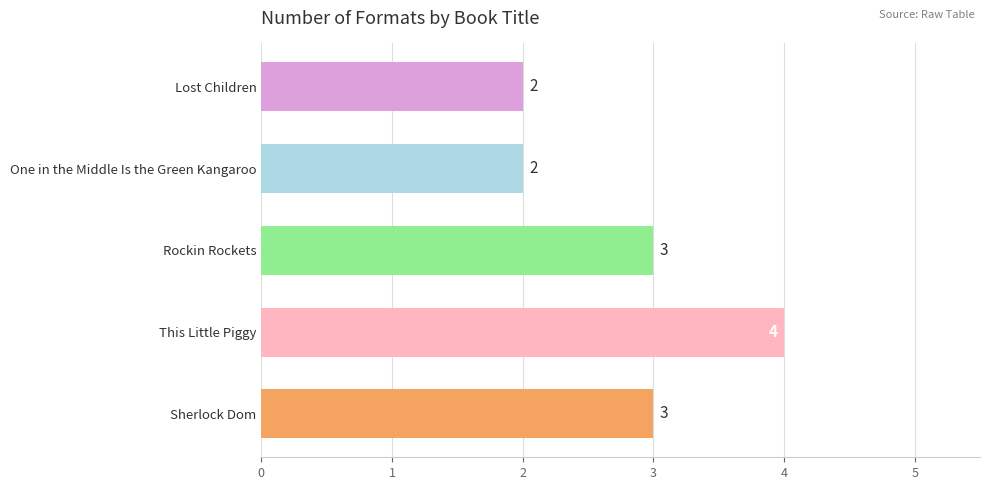

Reading top to bottom, extract all data points from this chart.

2	2	3	4	3